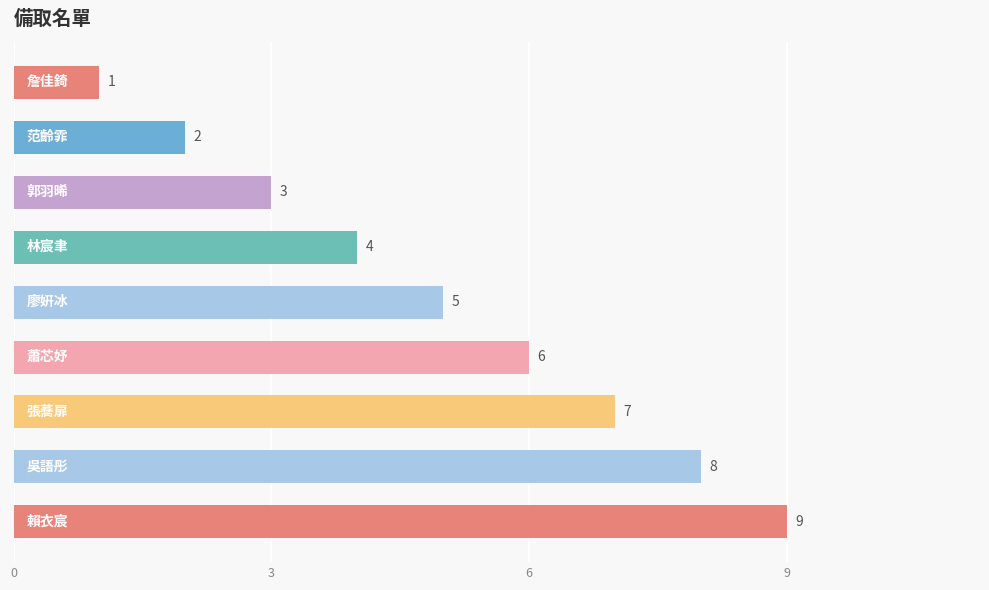

What is the difference between the second highest and minimum values?

7